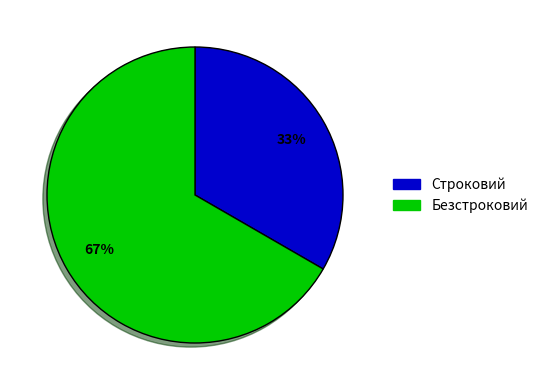

Does any single category account for the majority?

Yes